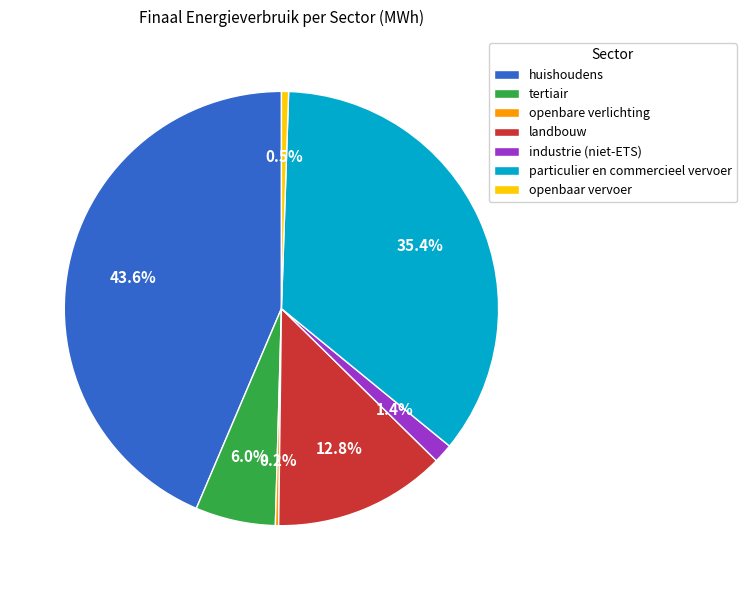

Is the sum of industrie (niet-ETS) and tertiair greater than half?

No